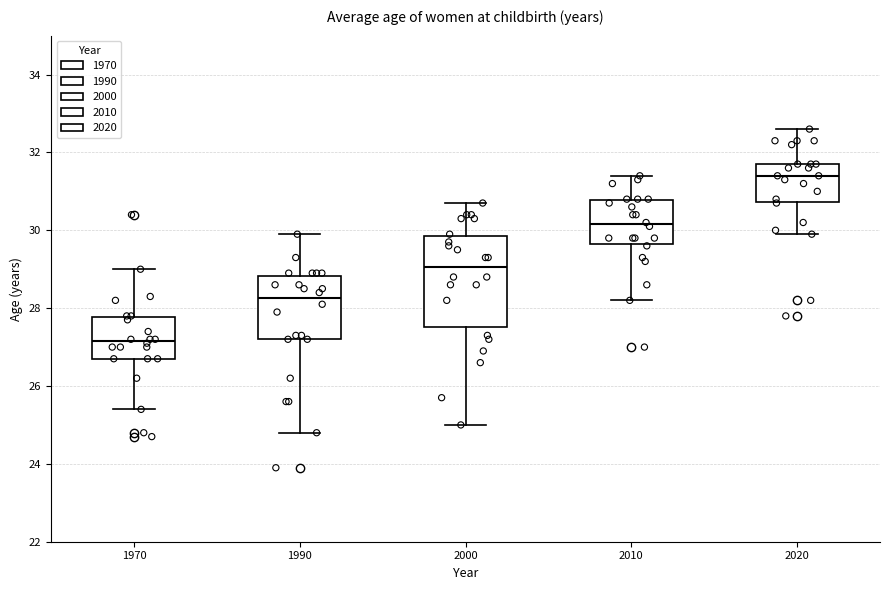

Reading left to right, read every box against the y-axis: the position of its median line, the range the box covers, and the ends of its whiskers. The values are not printed on the chart, so give them approximately, as read against the axis.

1970: median 27.2, box 26.8 to 27.8, whiskers 25.4 to 29.0
1990: median 28.2, box 27.2 to 28.8, whiskers 24.8 to 30.0
2000: median 29.0, box 27.6 to 29.8, whiskers 25.0 to 30.8
2010: median 30.2, box 29.6 to 30.8, whiskers 28.2 to 31.4
2020: median 31.4, box 30.8 to 31.8, whiskers 30.0 to 32.6